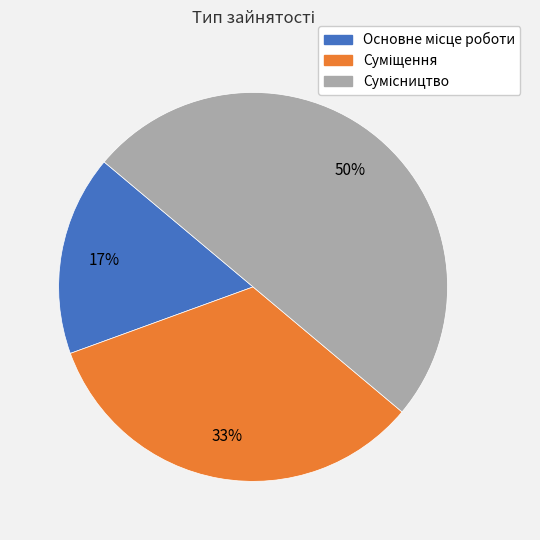

To the nearest percent, what is the average slice percentage?

33%